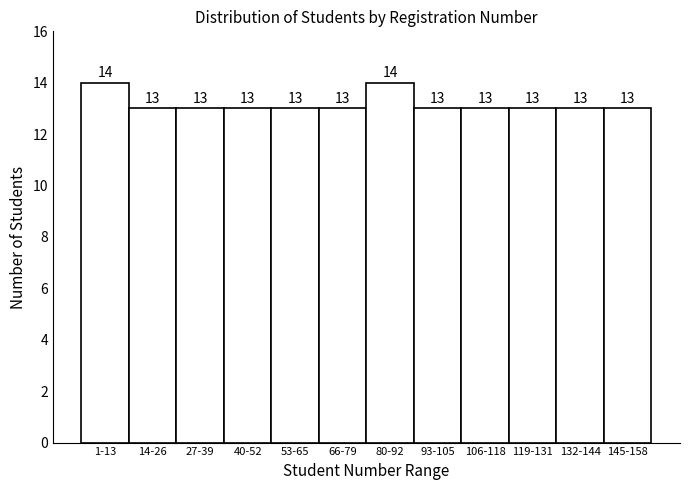

Reading left to right, what are all the values shown in this chart?

1-13=14	14-26=13	27-39=13	40-52=13	53-65=13	66-79=13	80-92=14	93-105=13	106-118=13	119-131=13	132-144=13	145-158=13